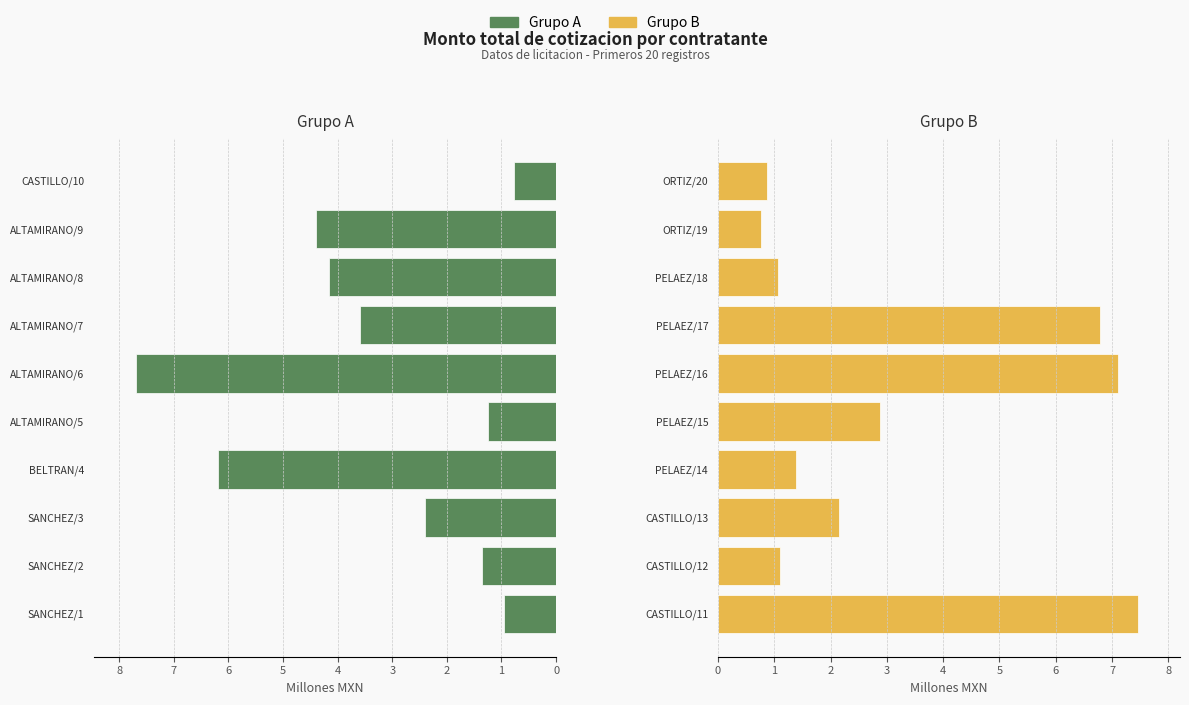

Is it true that Grupo B equals 3.1 at CASTILLO/11?

False